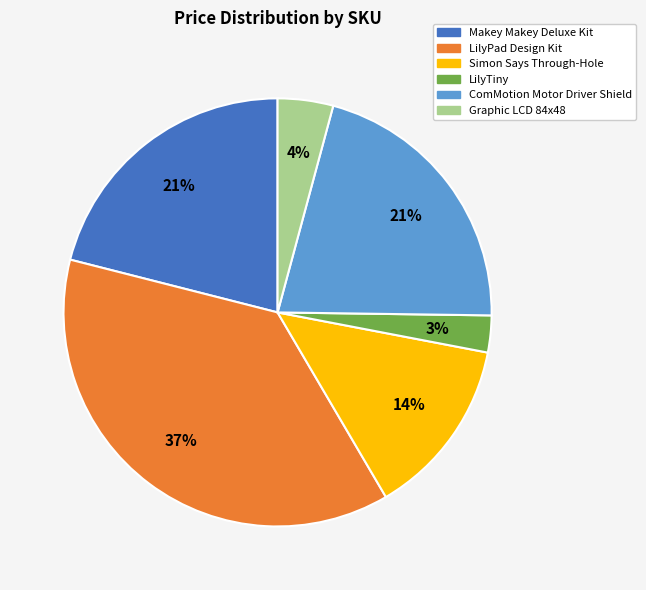

Is there a majority slice in this chart?

No